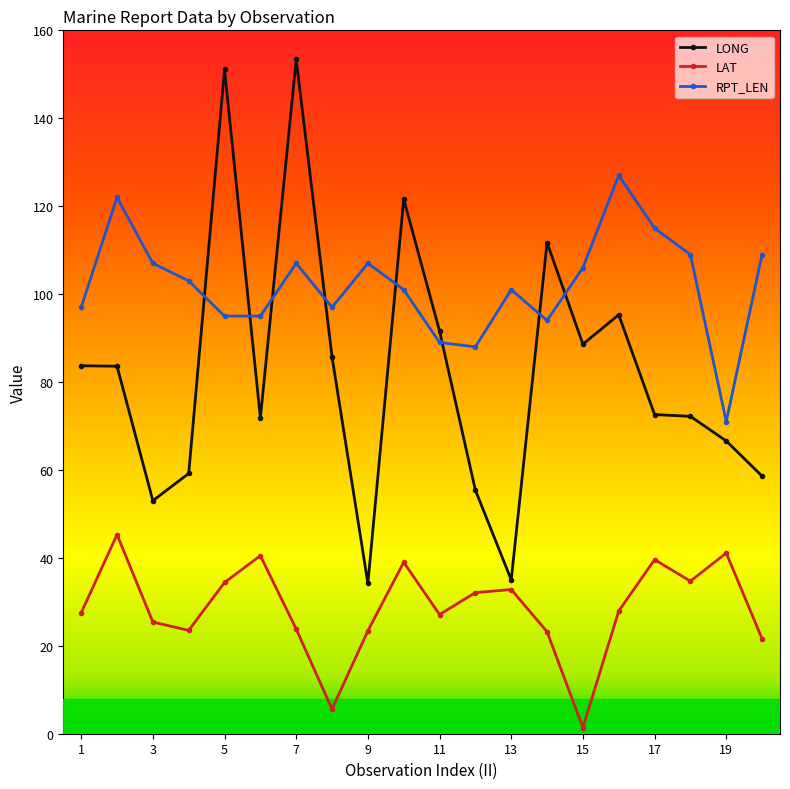

What is the value of the RPT_LEN point at the 6th from the left?

95.0